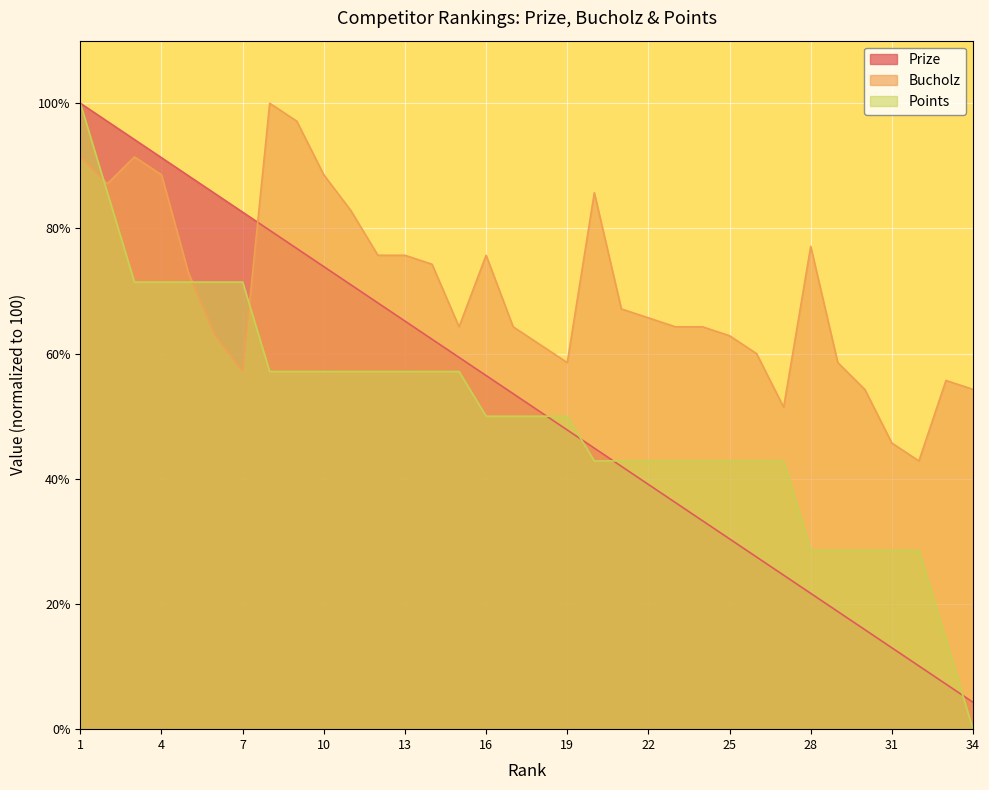

The value of Bucholz at 14 is 74.3. True or false?

True